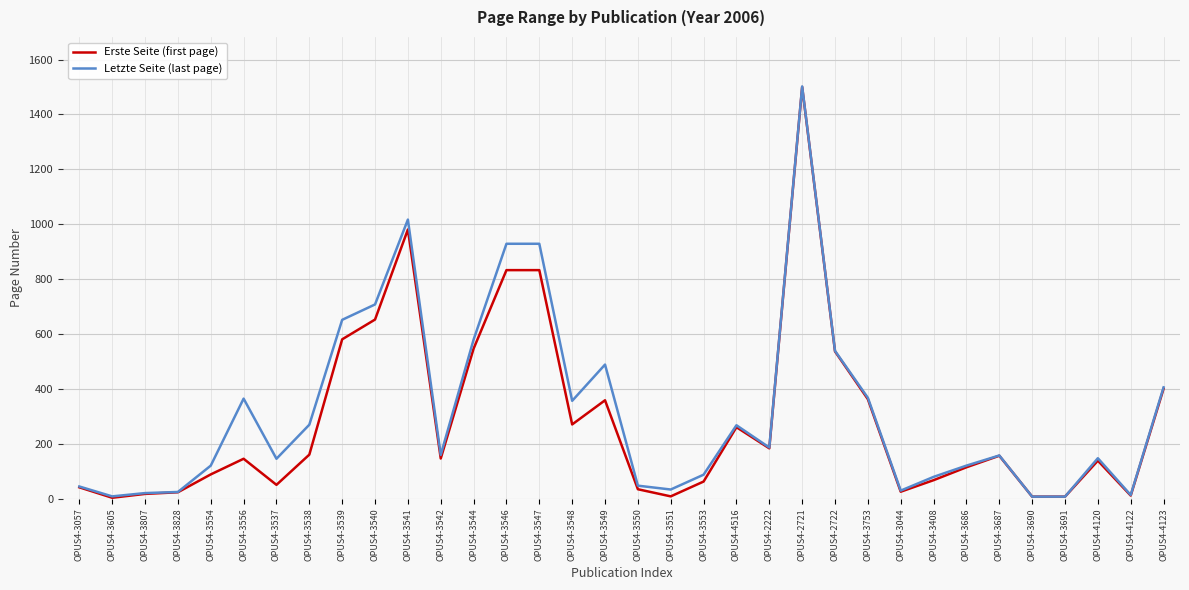

At which label is Letzte Seite (last page) closest to 755?

OPUS4-3540